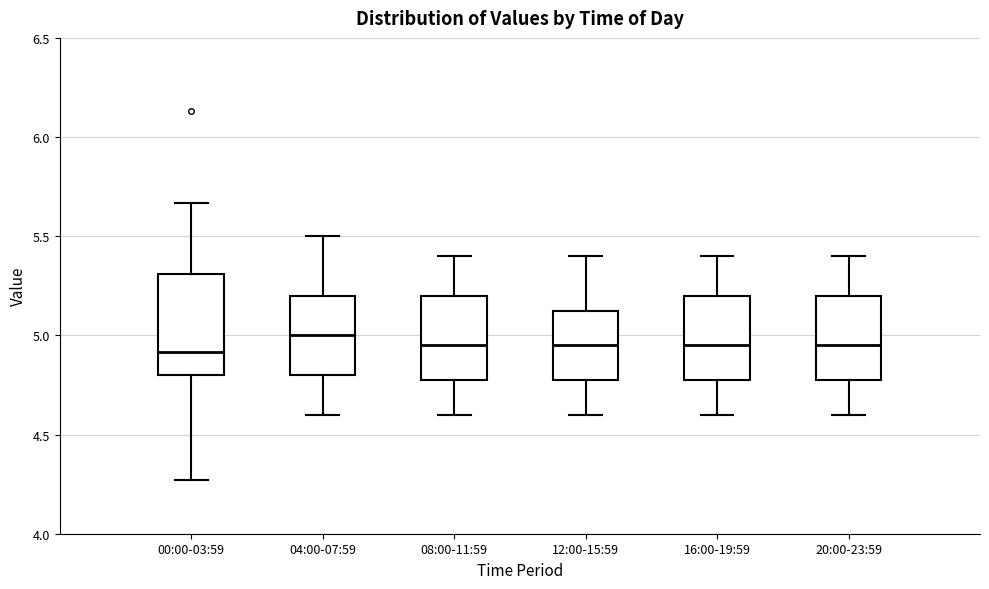

Reading left to right, read every box against the y-axis: the position of its median line, the range the box covers, and the ends of its whiskers. The values are not printed on the chart, so give them approximately, as read against the axis.

00:00-03:59: median 4.90, box 4.80 to 5.30, whiskers 4.25 to 5.65
04:00-07:59: median 5.00, box 4.80 to 5.20, whiskers 4.60 to 5.50
08:00-11:59: median 4.95, box 4.80 to 5.20, whiskers 4.60 to 5.40
12:00-15:59: median 4.95, box 4.80 to 5.15, whiskers 4.60 to 5.40
16:00-19:59: median 4.95, box 4.80 to 5.20, whiskers 4.60 to 5.40
20:00-23:59: median 4.95, box 4.80 to 5.20, whiskers 4.60 to 5.40